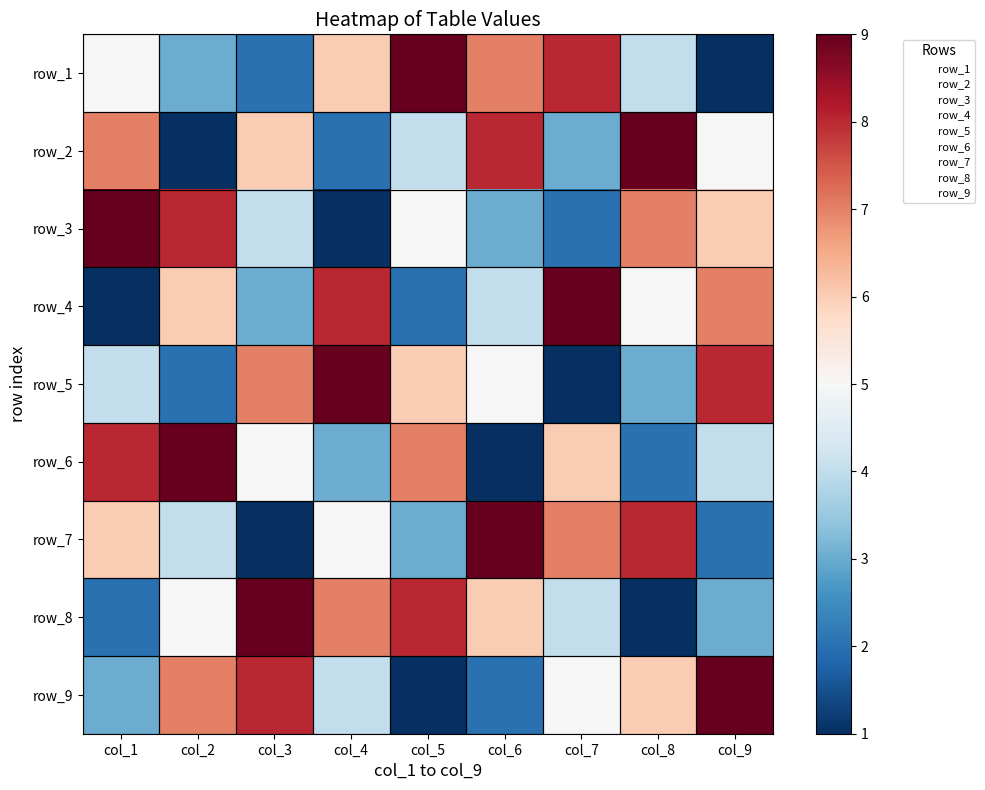

Count the row_3 values in the range 3 to 7.

5